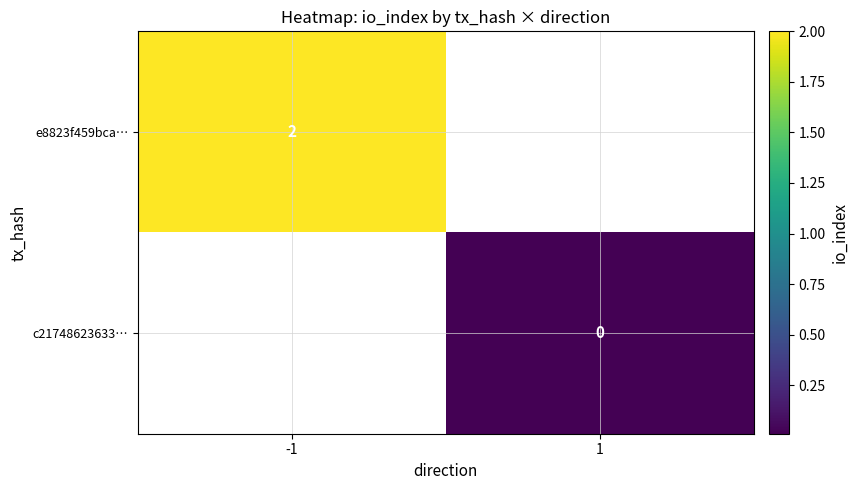

True or false: e8823f459bca… has a value of 2 at -1.

True